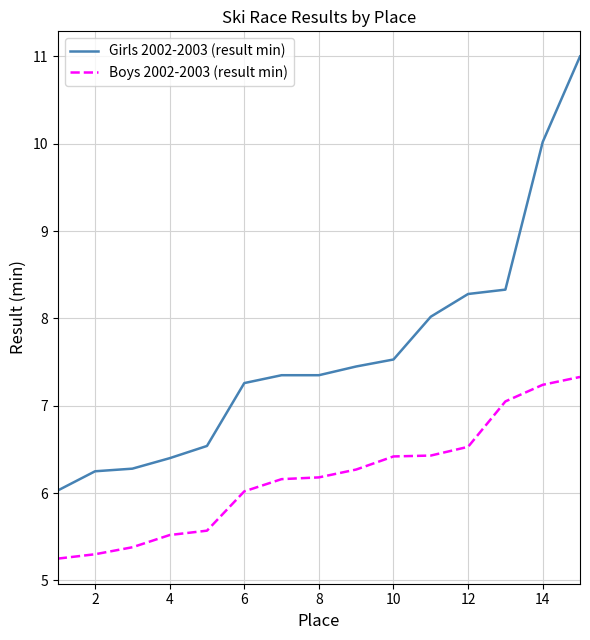

What is the difference between the second highest and minimum values in the Boys 2002-2003 (result min) series?

2.0